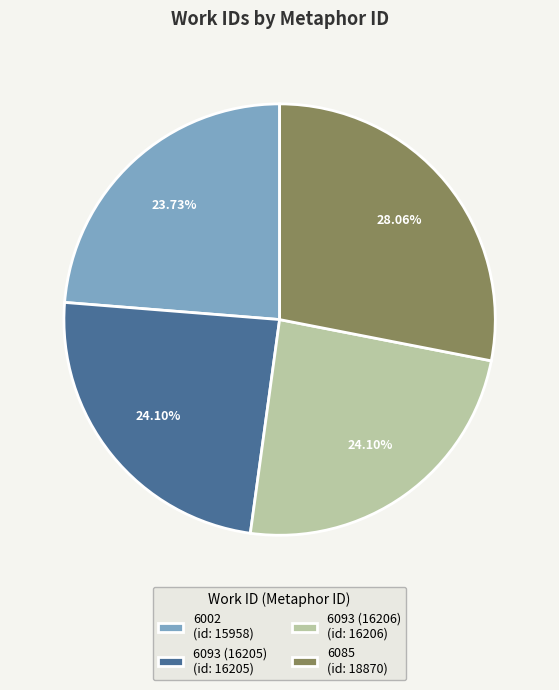

Between 6085 (id: 18870) and 6093 (16205) (id: 16205), which is larger?

6085 (id: 18870)